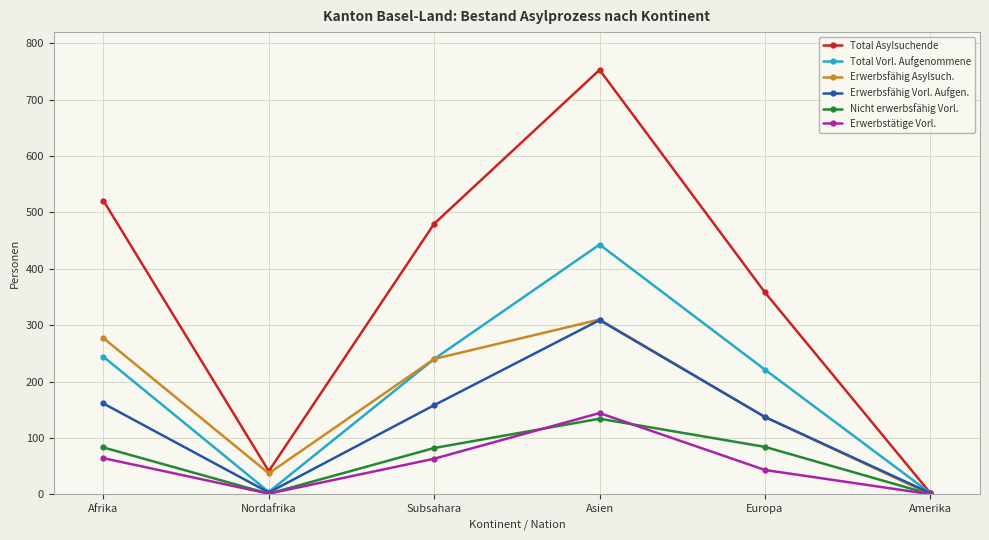

At Afrika, list the series in order from largest to smallest.

Total Asylsuchende, Erwerbsfähig Asylsuch., Total Vorl. Aufgenommene, Erwerbsfähig Vorl. Aufgen., Nicht erwerbsfähig Vorl., Erwerbstätige Vorl.